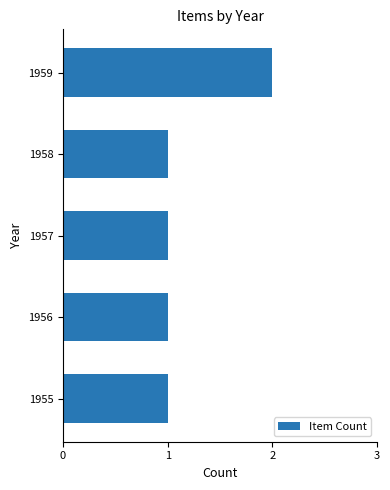

Count the number of data series in this chart.

1